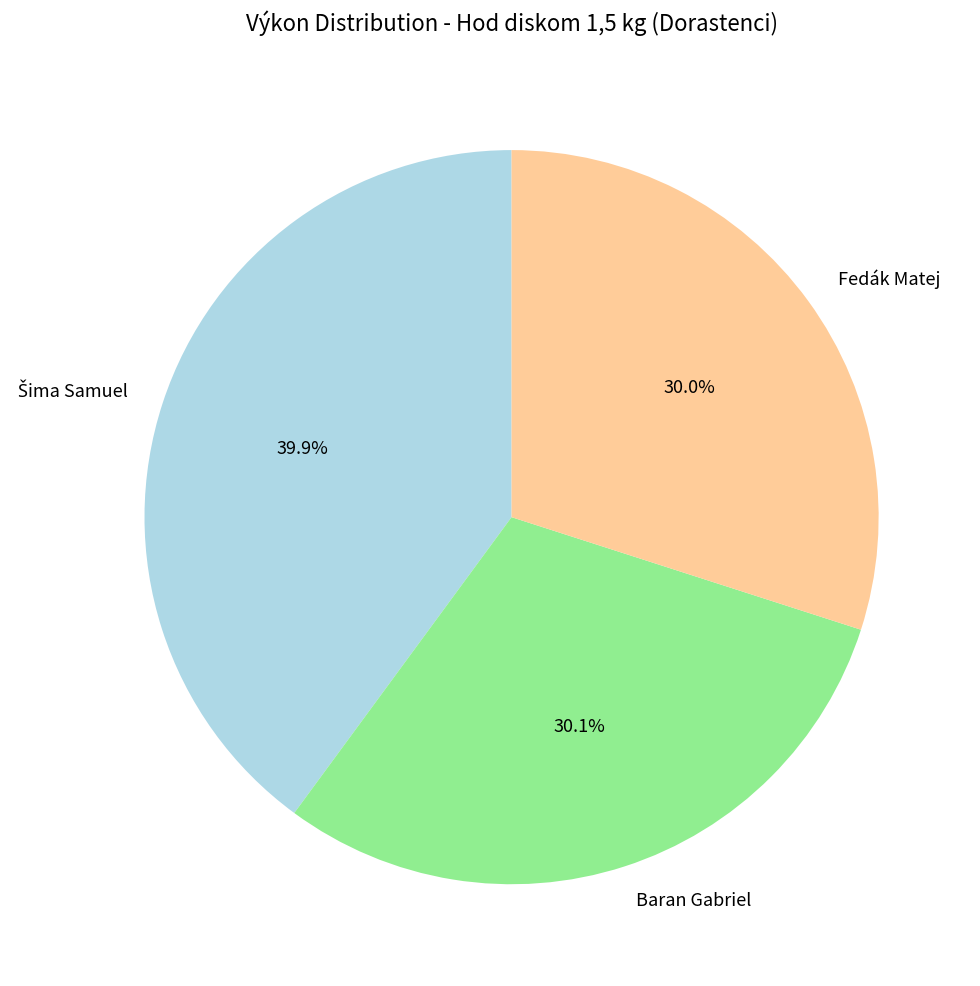

To the nearest percent, what percentage of the pie is Fedák Matej?

30%